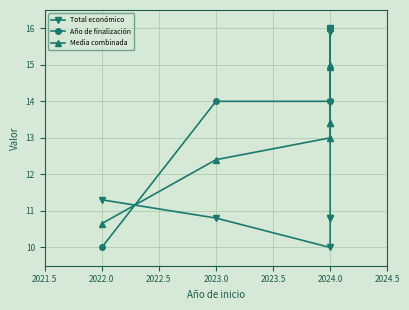

Is the value of Total económico at 2024.0 greater than the value of Media combinada at 2023.0?

No